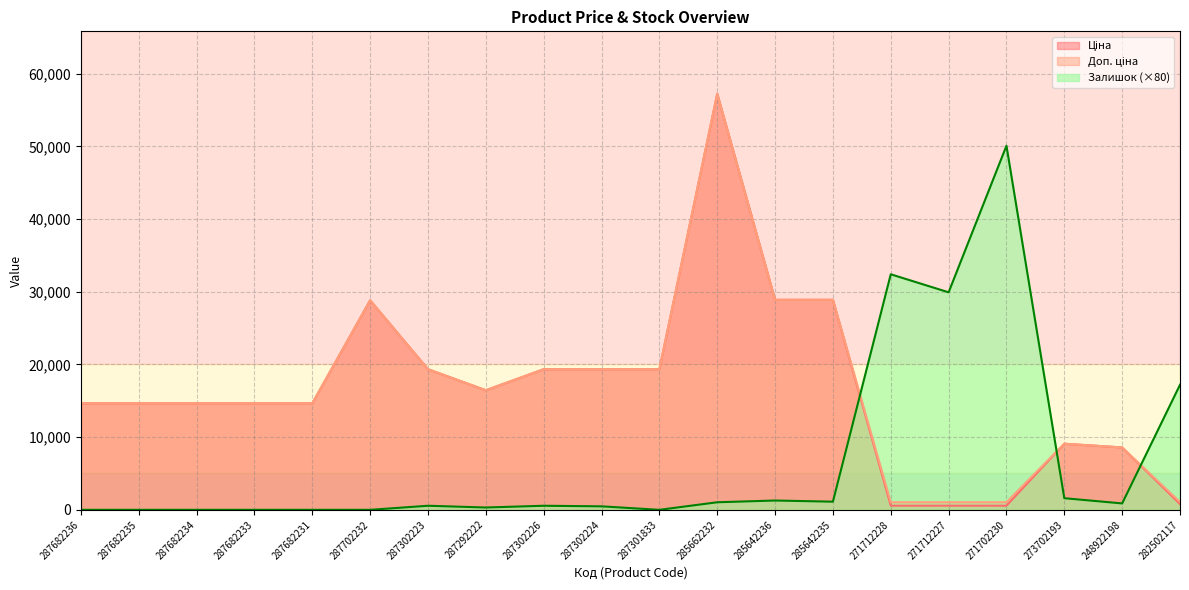

At which label does Доп. ціна reach its minimum?

271712228